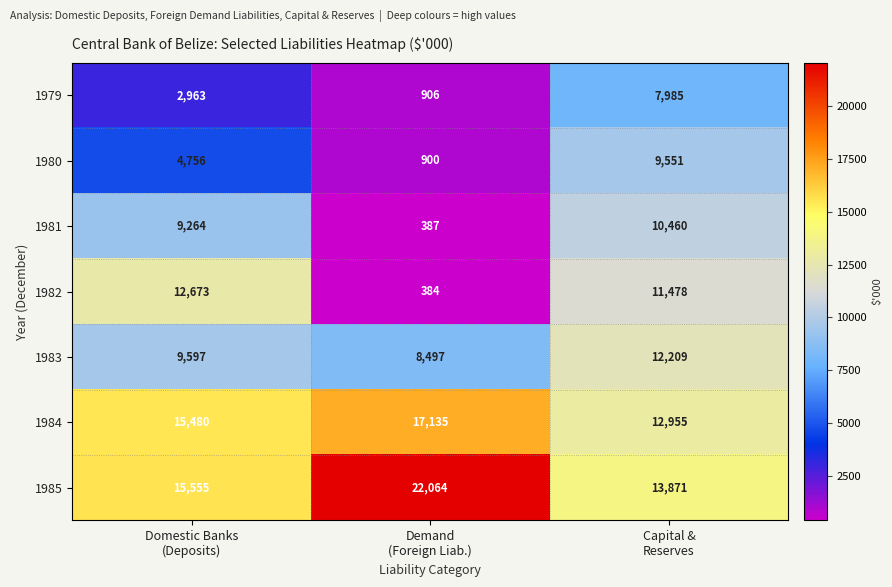

At which category is the sum across all series the highest?

Capital &
Reserves